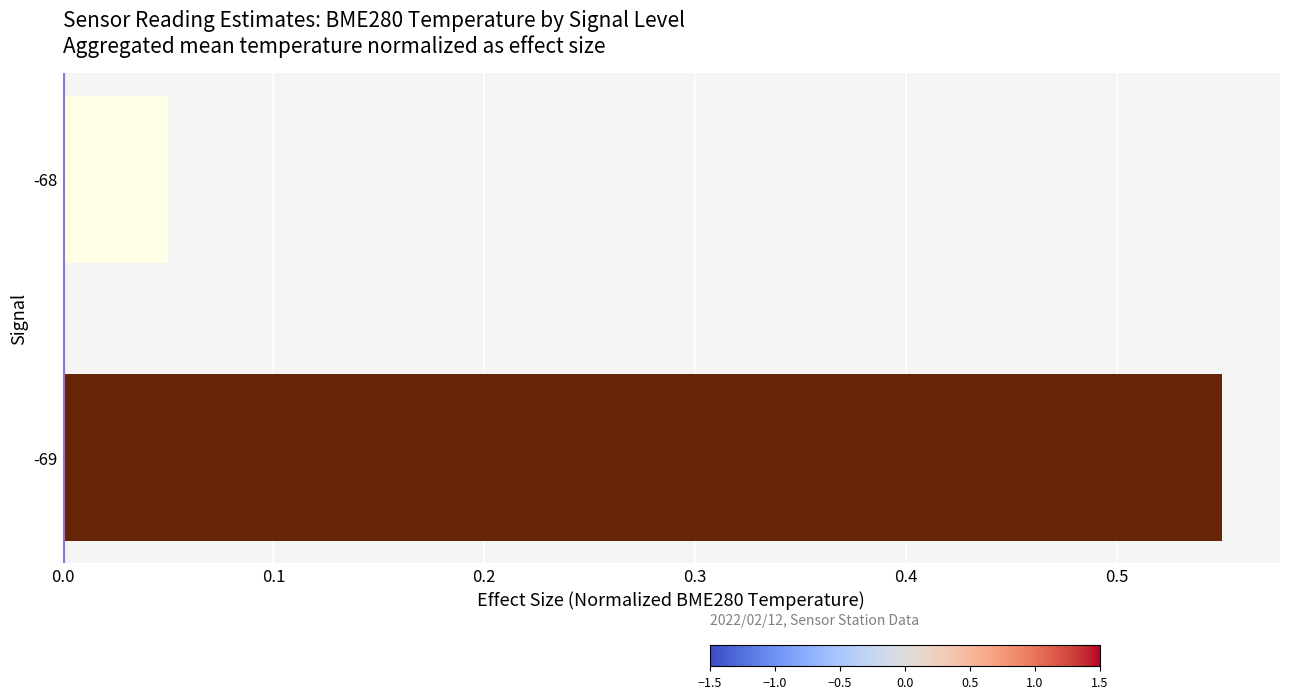

Which label corresponds to the smallest value in the chart?

-68